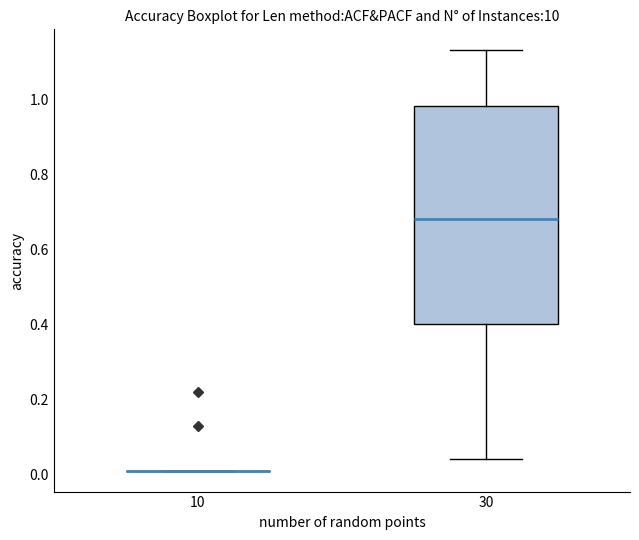

Reading left to right, transcribe this box plot: for each box, give where its median line is, the range the box spans, and where its two whiskers end, as read against the y-axis. The values are not printed on the chart, so give them approximately, as read against the axis.

10: box collapsed to a line at 0.02, whiskers 0.02 to 0.02
30: median 0.68, box 0.40 to 0.98, whiskers 0.04 to 1.14